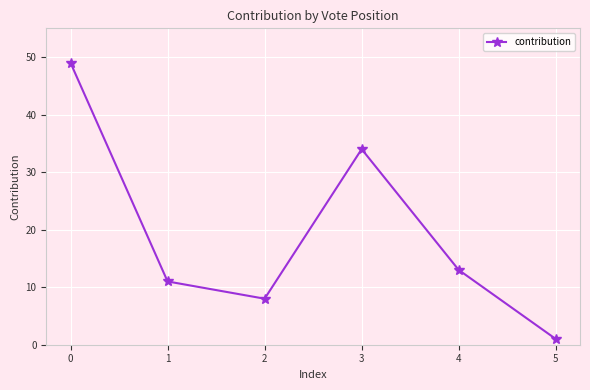

What is the average value?

19